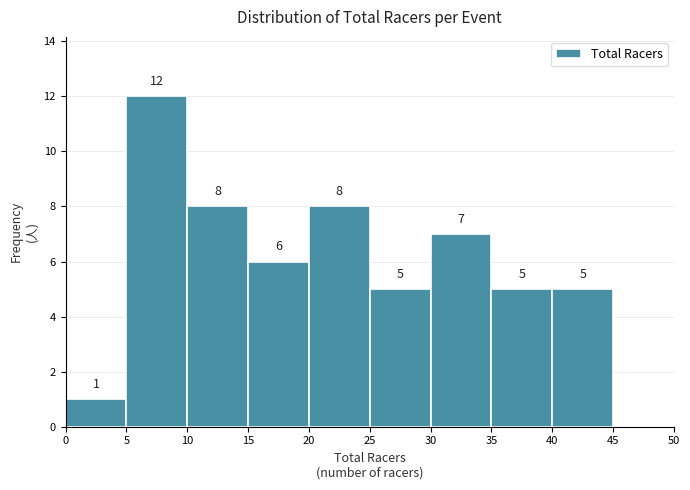

Which range on the x-axis has the tallest bar?

5 to 10